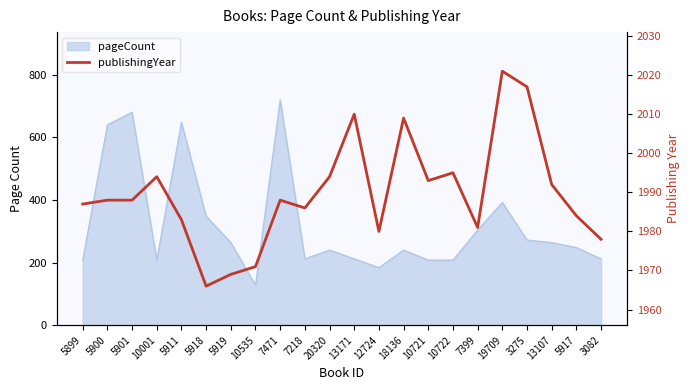

Which category has the lowest value across all series?

5918